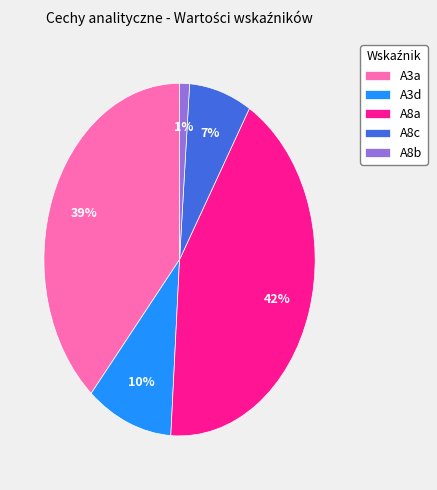

Is there a majority slice in this chart?

No